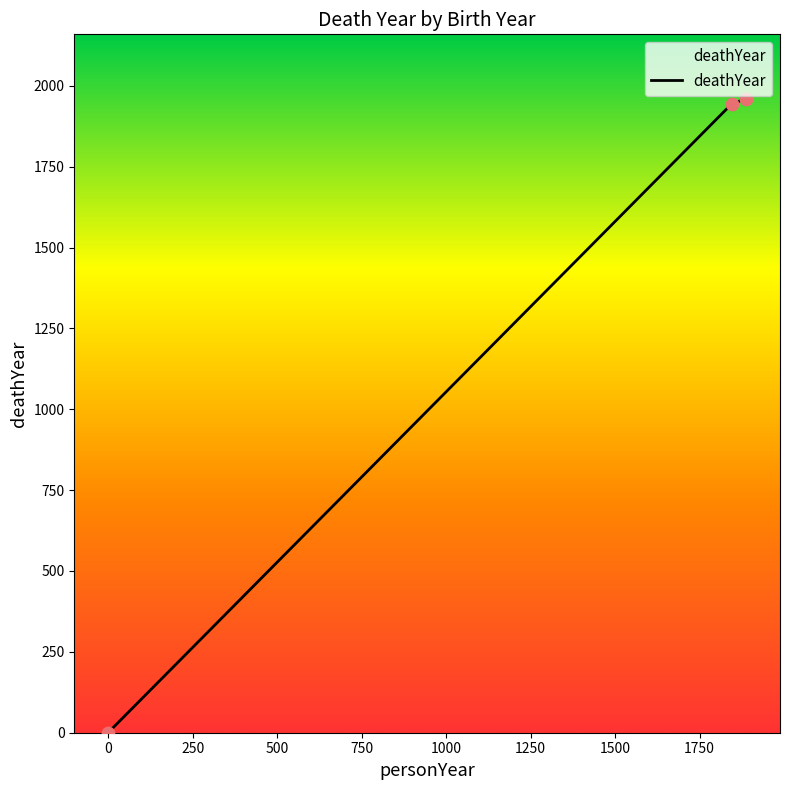

What is the greatest value displayed?

1959